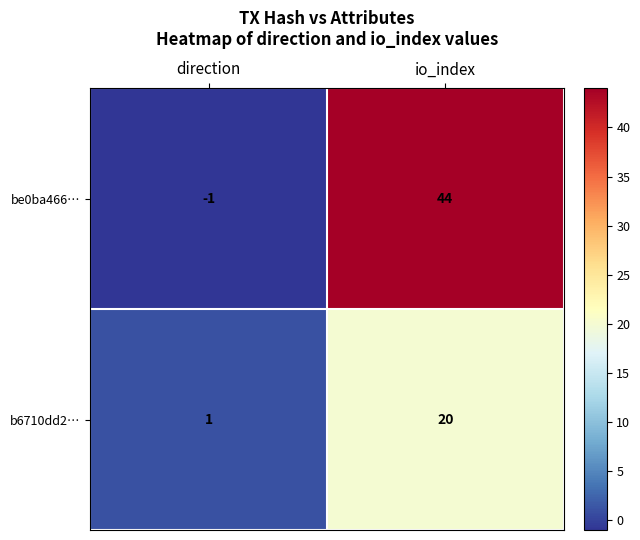

Between direction and io_index, which series saw the biggest shift?

be0ba466…